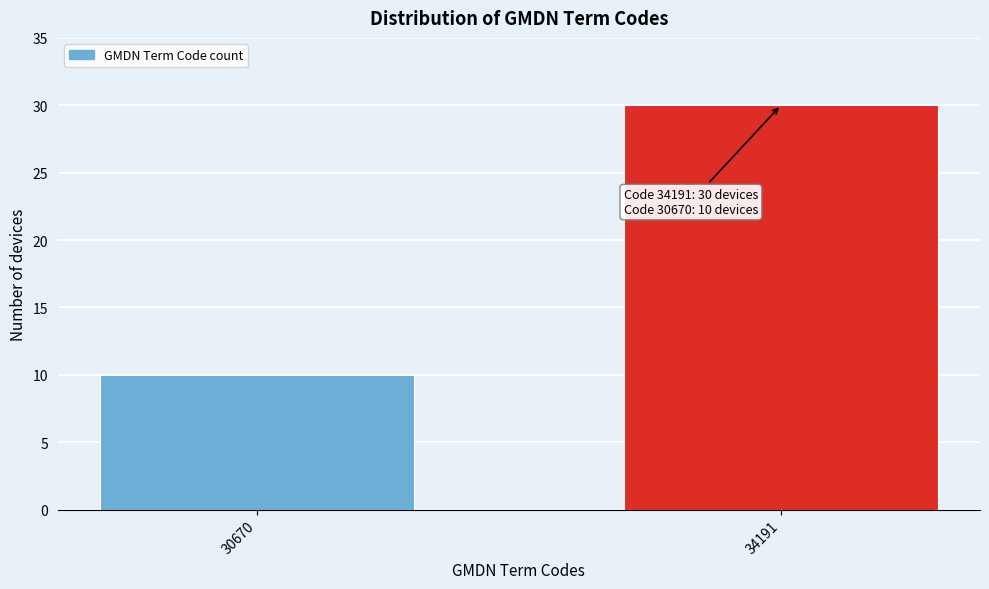

Reading left to right, transcribe all the data shown in this chart.

30670=10	34191=30